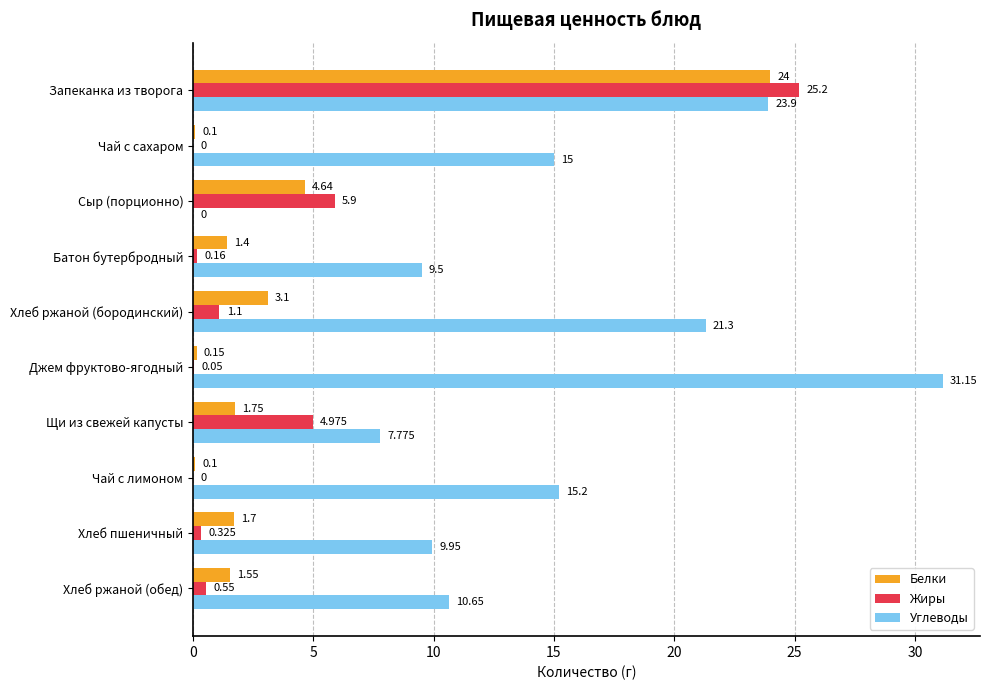

Between Хлеб ржаной (бородинский) and Чай с лимоном, which series saw the biggest shift?

Углеводы